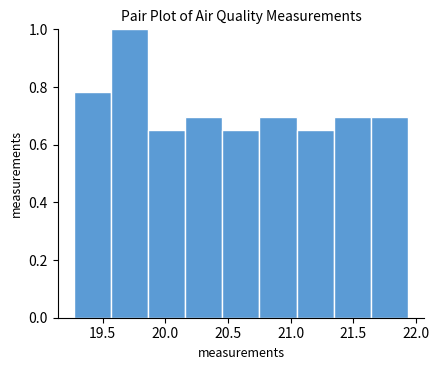

Over which range of the x-axis is the bar tallest?

19.55 to 19.85